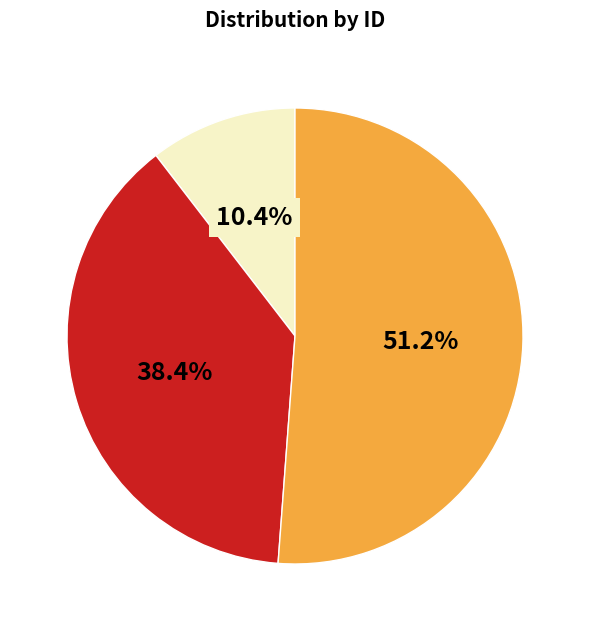

Is there any slice that represents more than half of the pie?

Yes